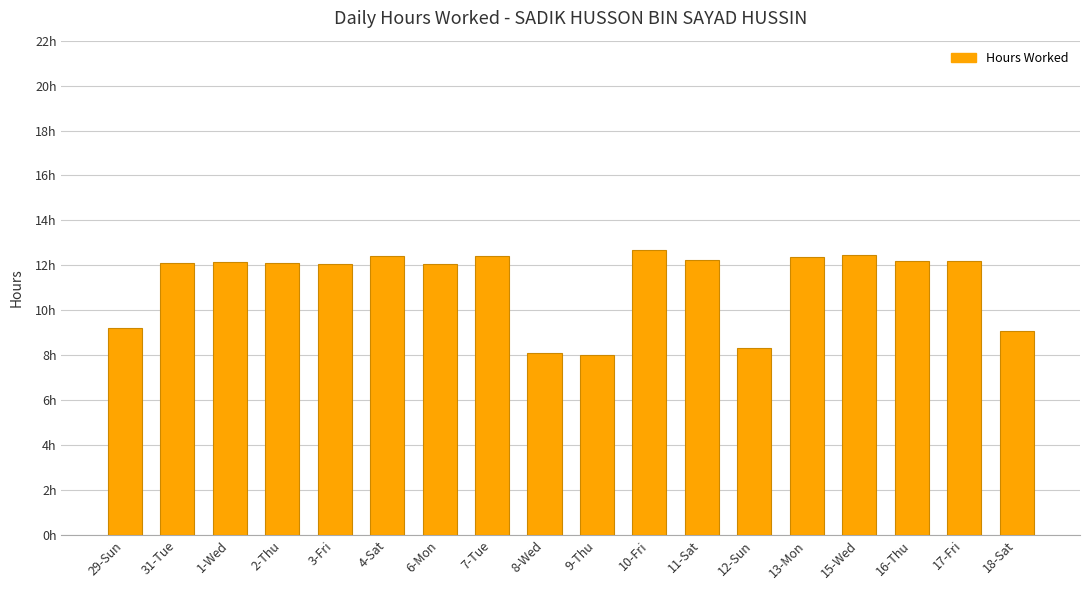

What is the label of the 11th bar from the left?

10-Fri